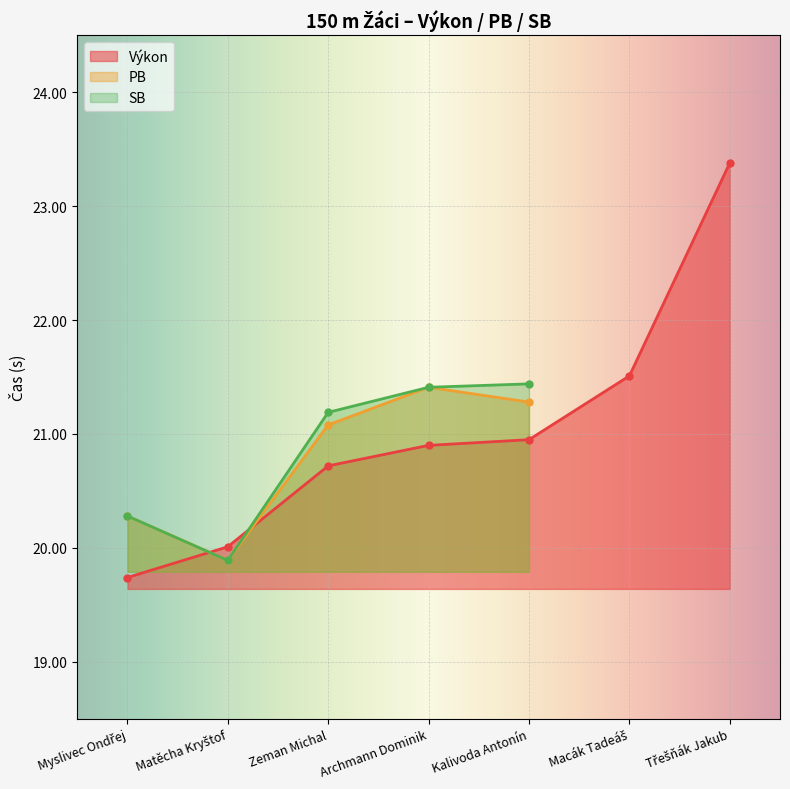

Which series ends up on top after the final intersection of Výkon and PB?

Výkon